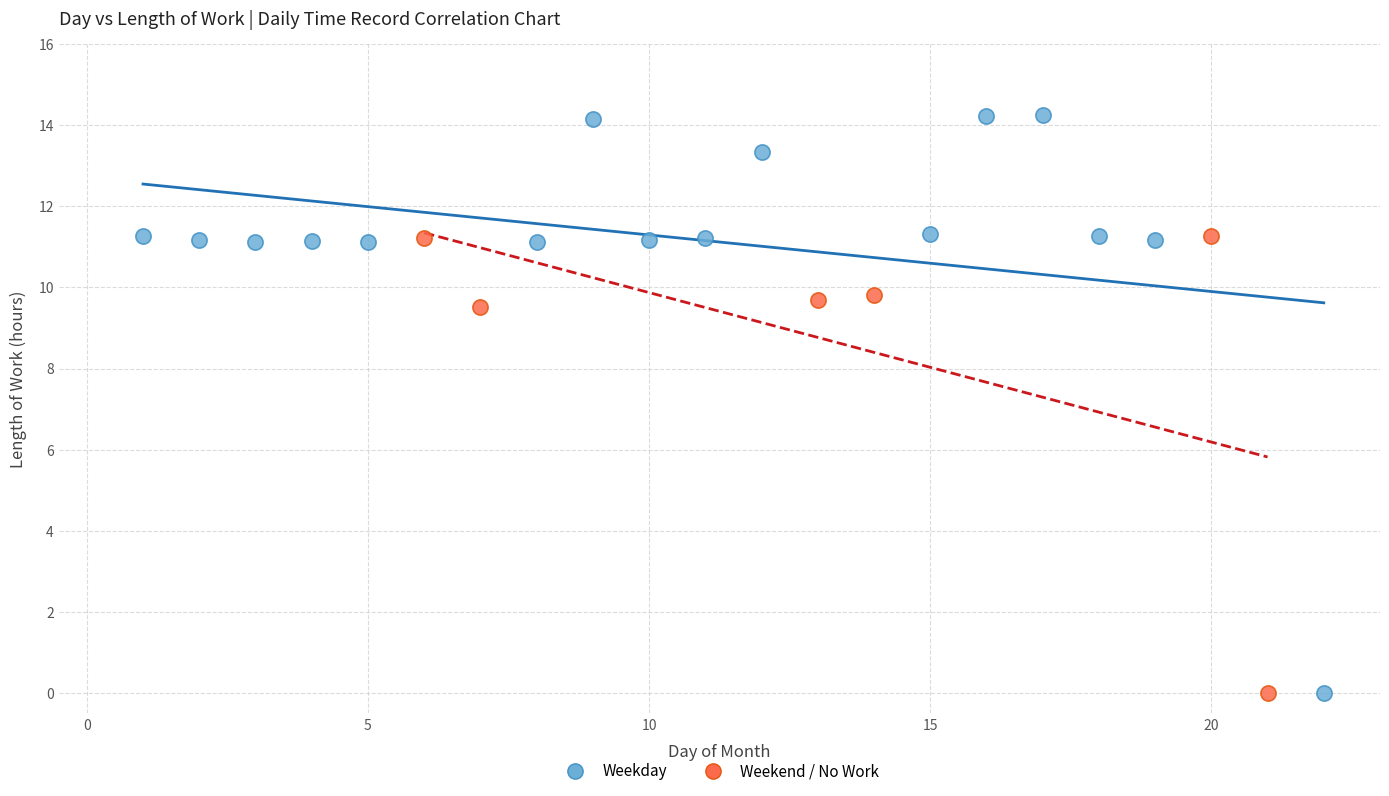

Which series reaches the maximum Y coordinate?

Weekday